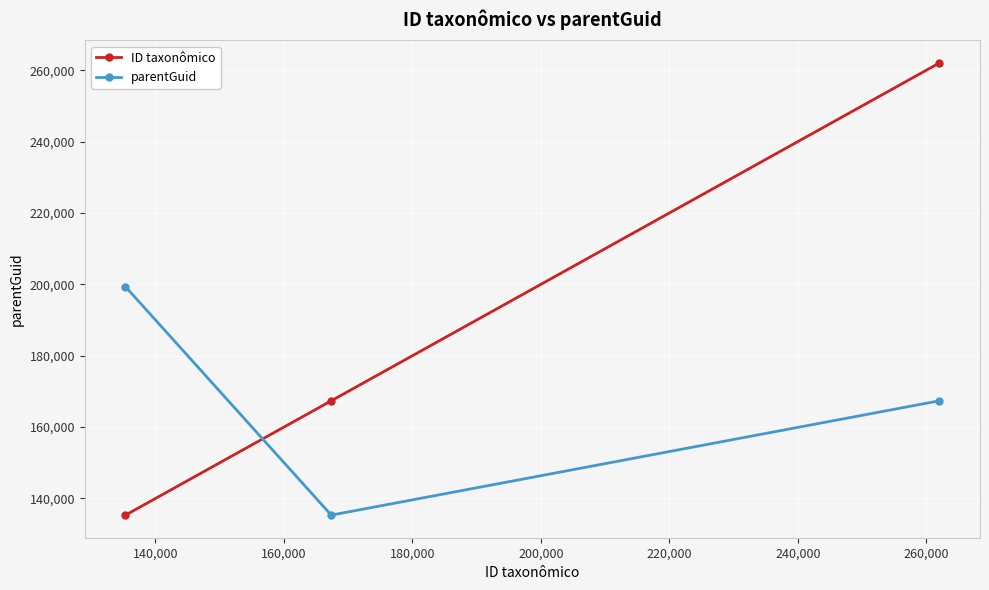

What is the greatest value displayed?

262016